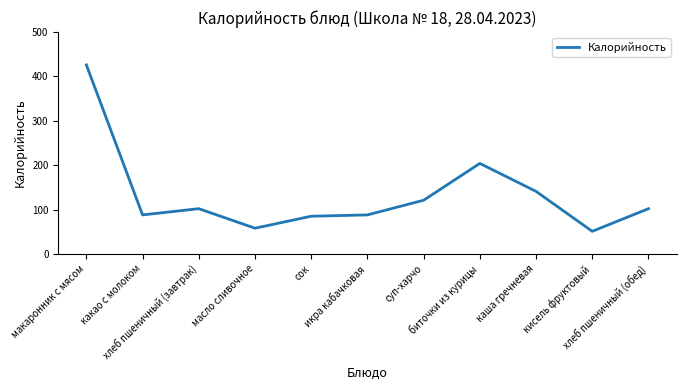

The chart shows a value of 140 at биточки из курицы. True or false?

False